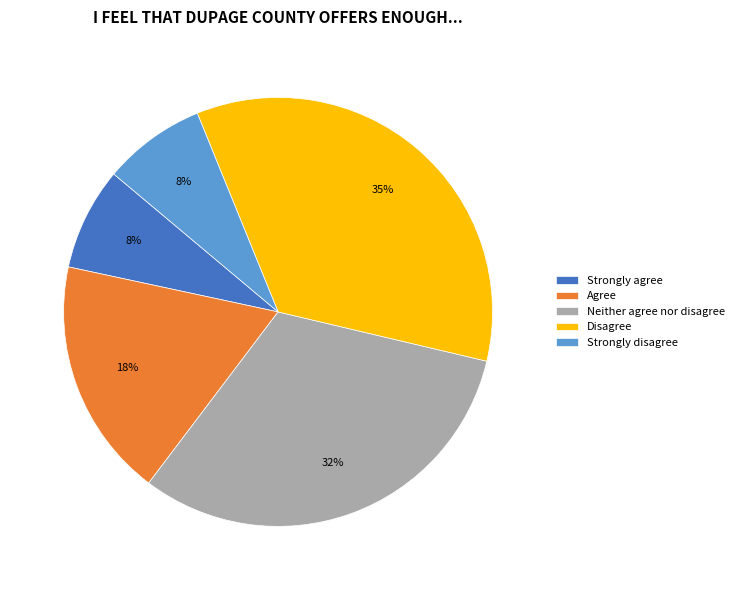

To the nearest percent, what percentage of the pie is Agree?

18%